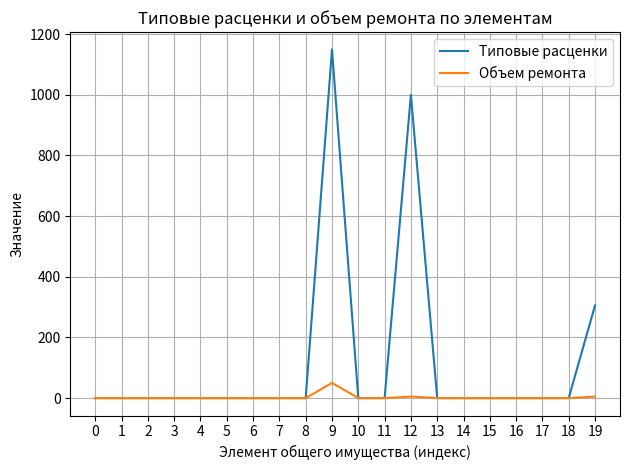

True or false: Типовые расценки has a value of 407.1 at 3.

False